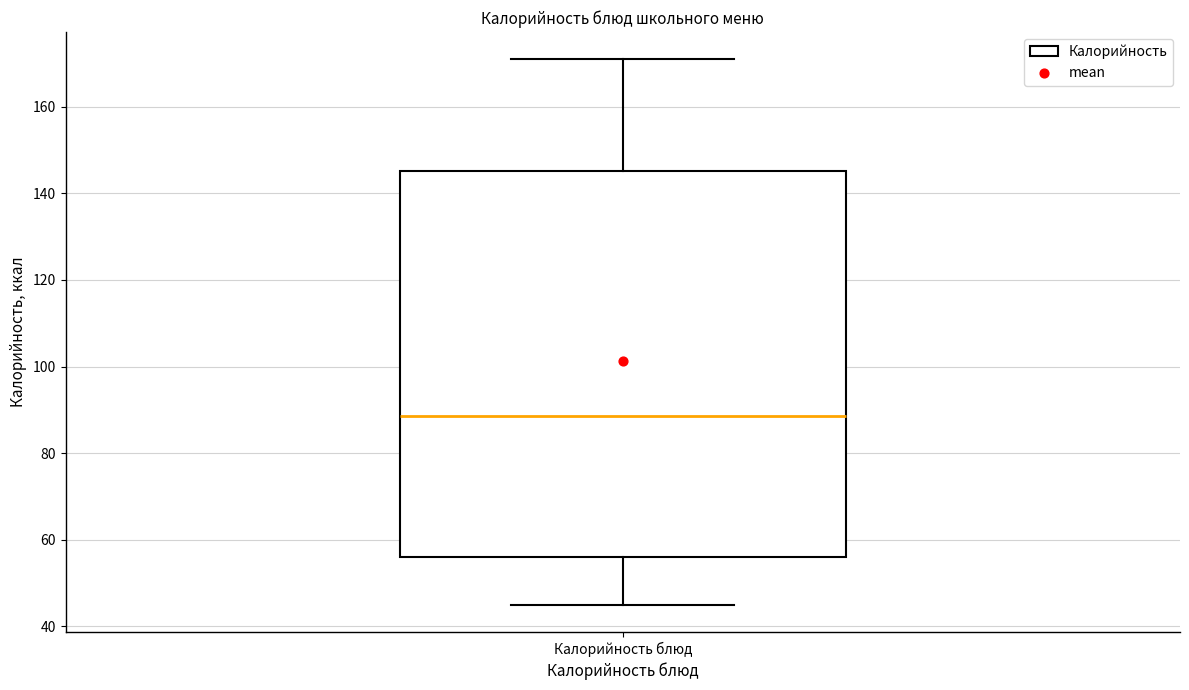

Read this box plot against the y-axis: the position of the median line, the range covered by the box, and the ends of both whiskers. The values are not printed on the chart, so give them approximately, as read against the axis.

median 88, box 56 to 146, whiskers 46 to 172